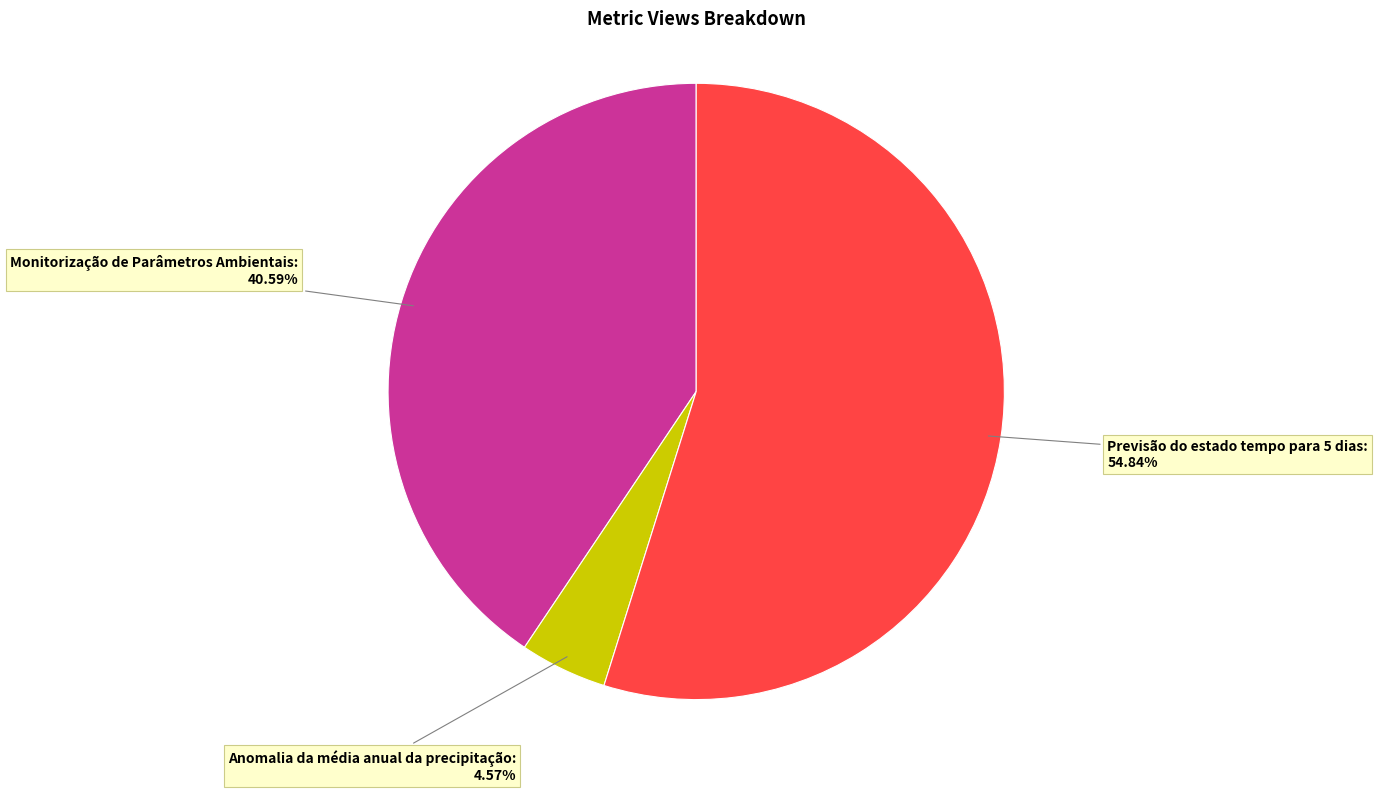

How many segments does this pie chart have?

3